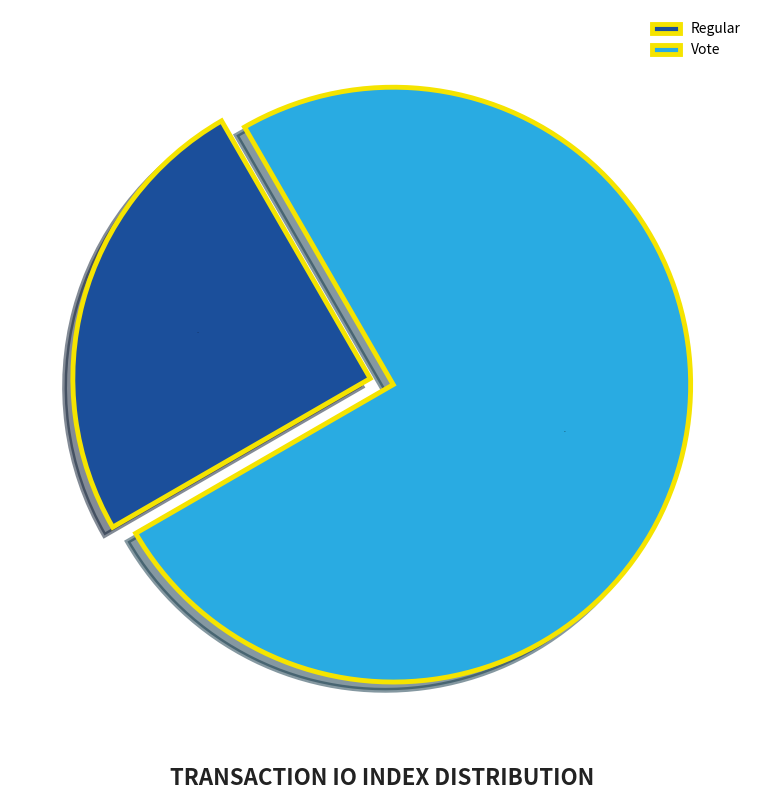

Which category has the smallest portion of the pie?

Regular (io_index=0)